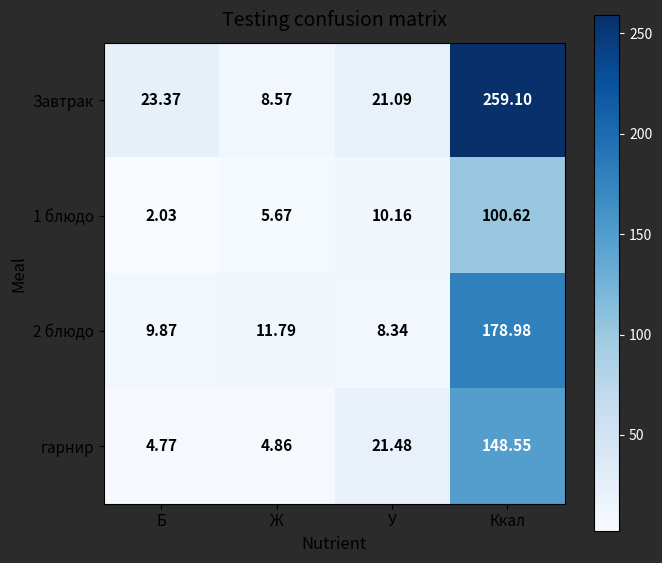

Which category has the lowest value in the Завтрак series?

Ж